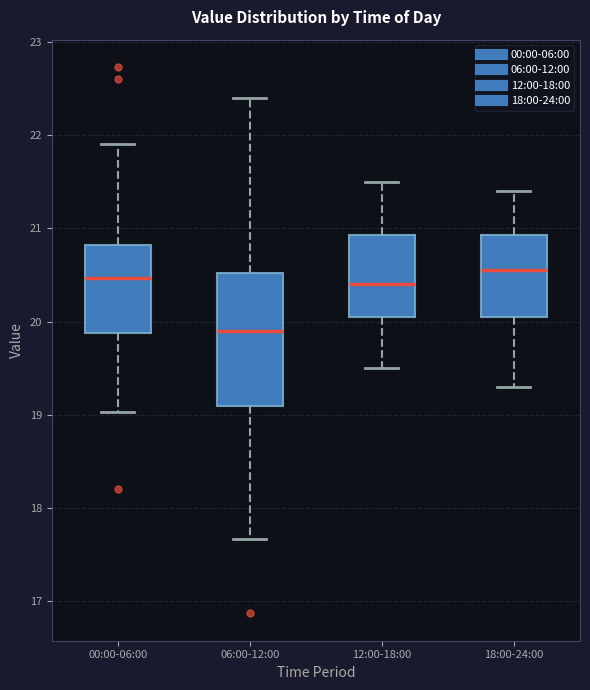

Where does the lower whisker of the box for 12:00-18:00 end on the y-axis? The values are not printed on the chart, so give them approximately, as read against the axis.

19.5